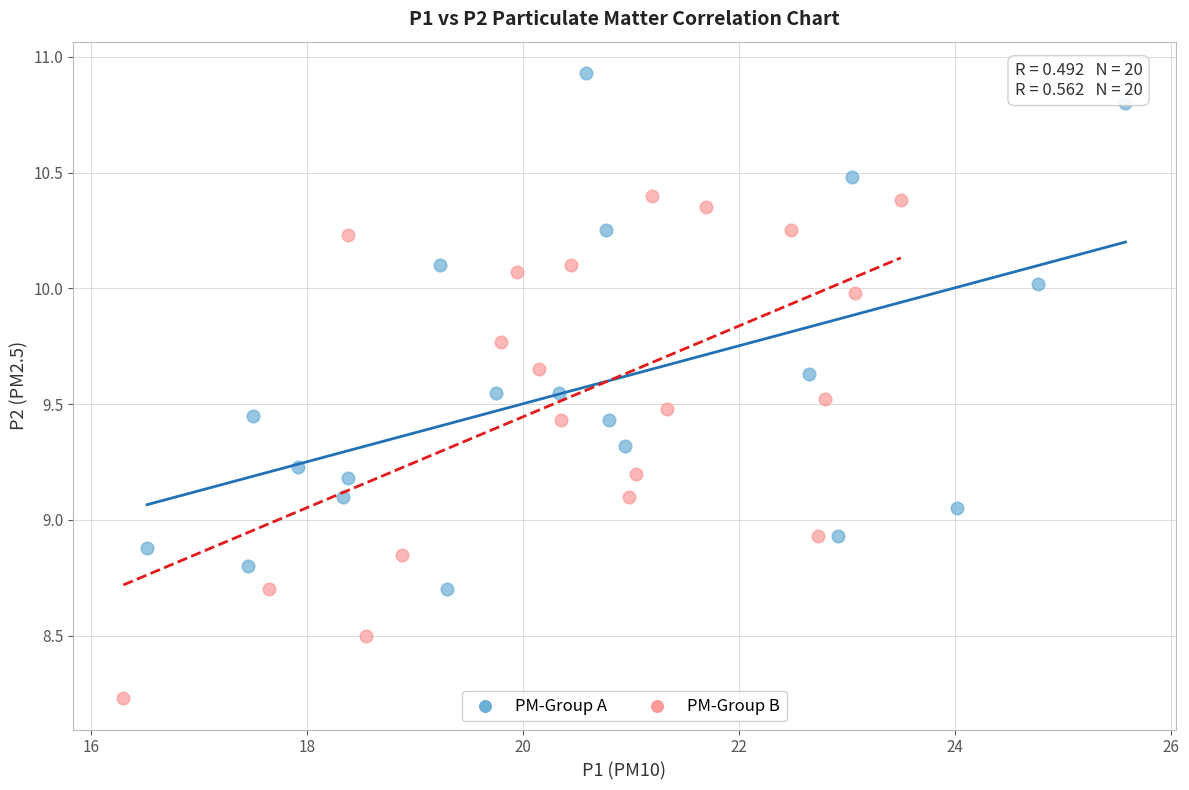

Which series contains the lowest Y value?

PM-Group B